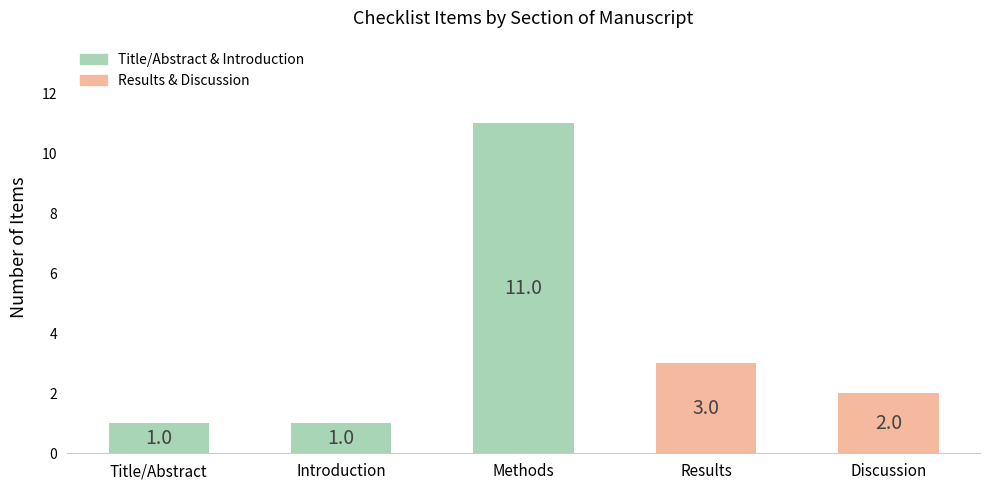

The value at Methods is 11. True or false?

True